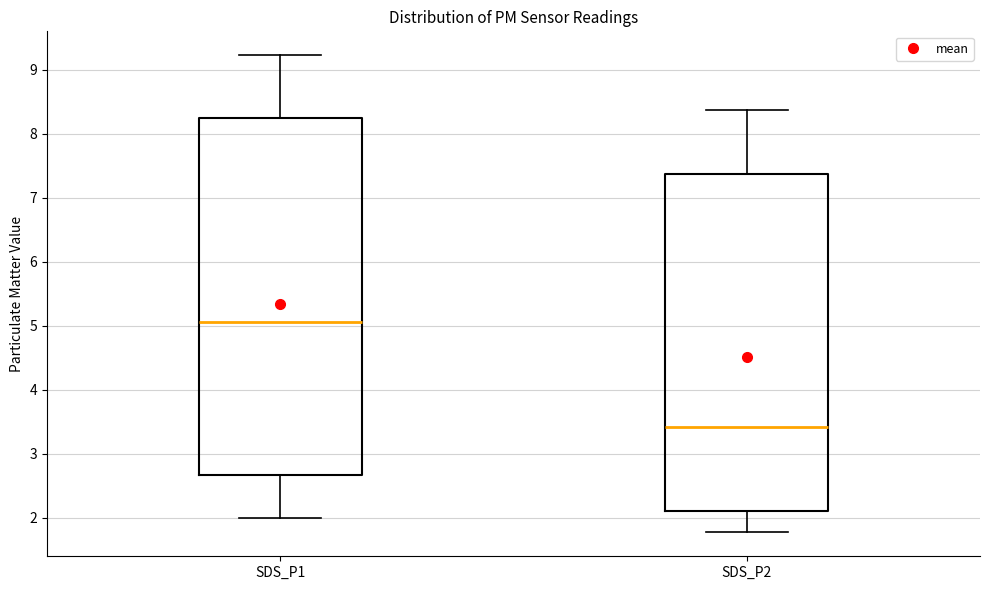

Reading left to right, transcribe this box plot: for each box, give where its median line is, the range the box spans, and where its two whiskers end, as read against the y-axis. The values are not printed on the chart, so give them approximately, as read against the axis.

SDS_P1: median 5.1, box 2.7 to 8.3, whiskers 2.0 to 9.2
SDS_P2: median 3.4, box 2.1 to 7.4, whiskers 1.8 to 8.4